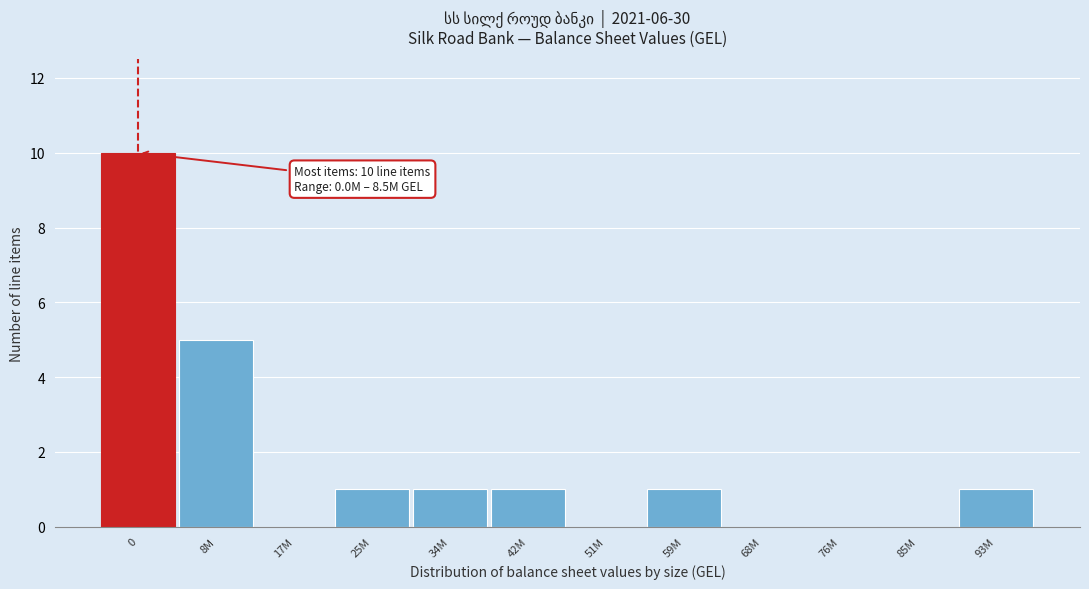

Reading right to left, transcribe all the data shown in this chart.

93M=1	85M=0	76M=0	68M=0	59M=1	51M=0	42M=1	34M=1	25M=1	17M=0	8M=5	0=10